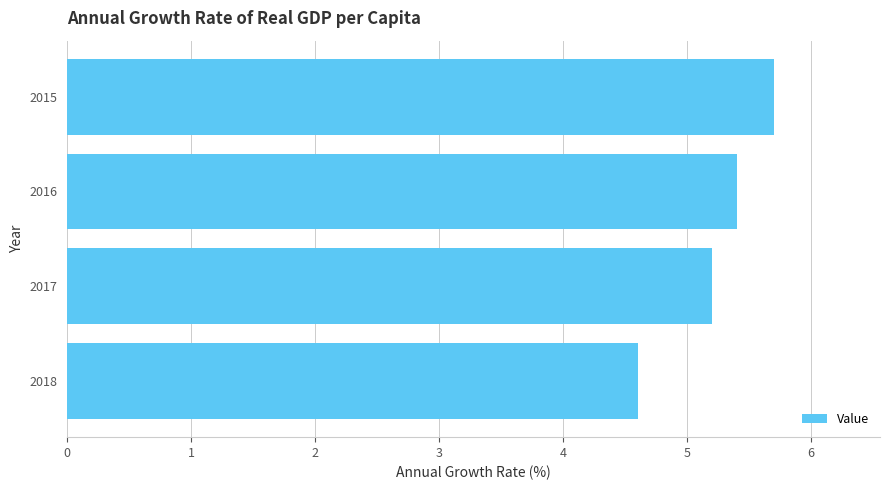

Count the number of values greater than 5.

3